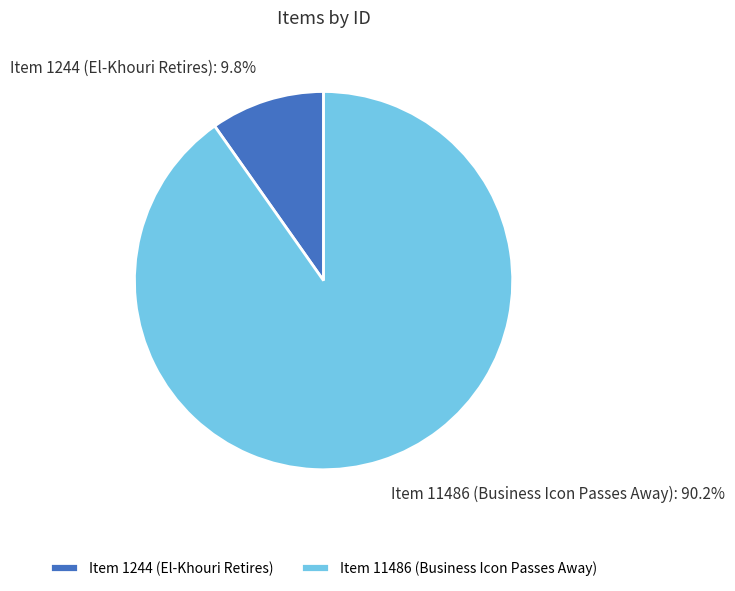

How many segments does this pie chart have?

2